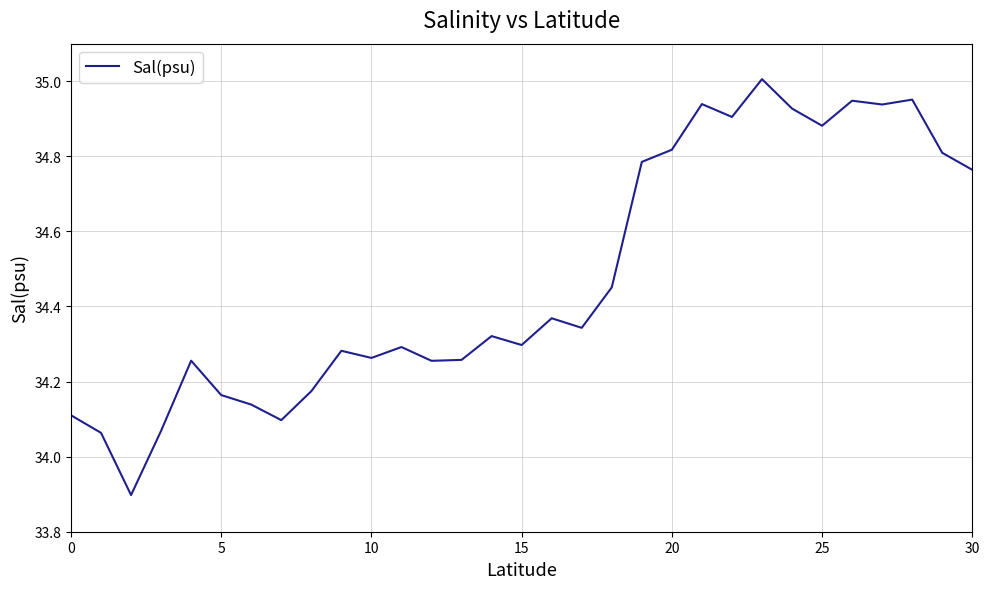

How many categories are shown in the chart?

31